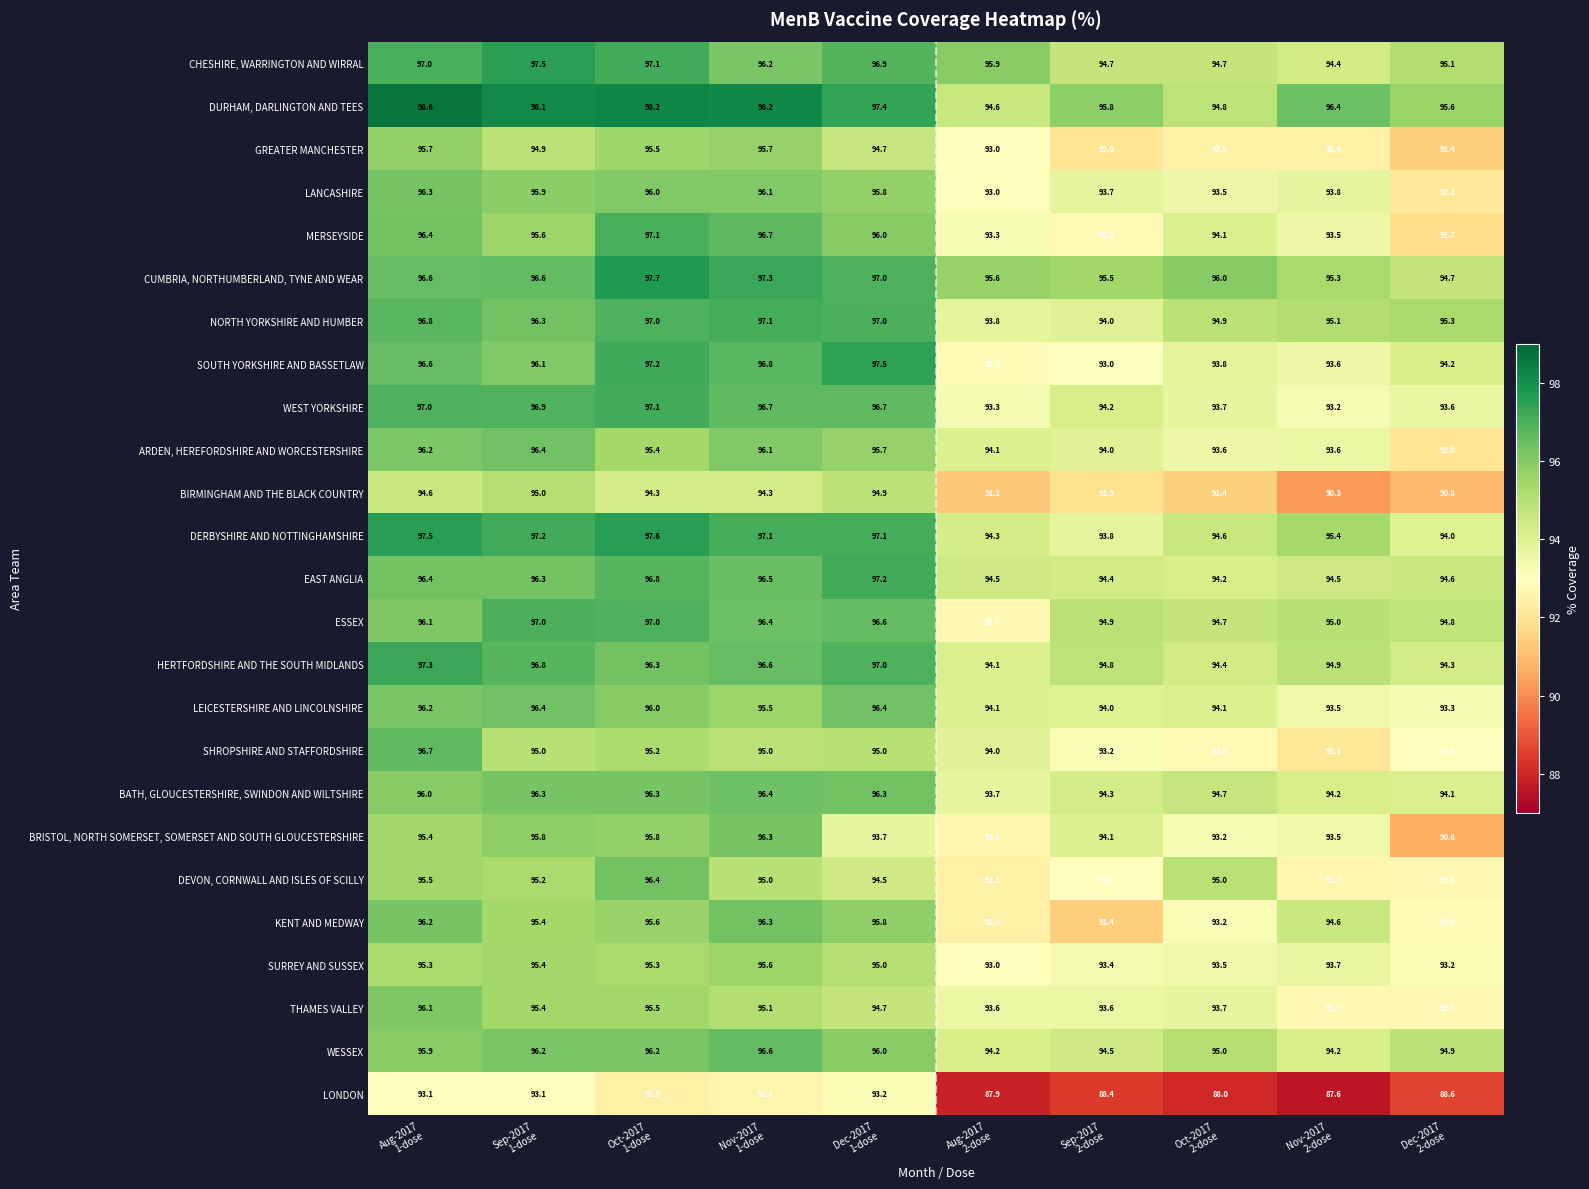

What is the average value of the SOUTH YORKSHIRE AND BASSETLAW series?

95.2